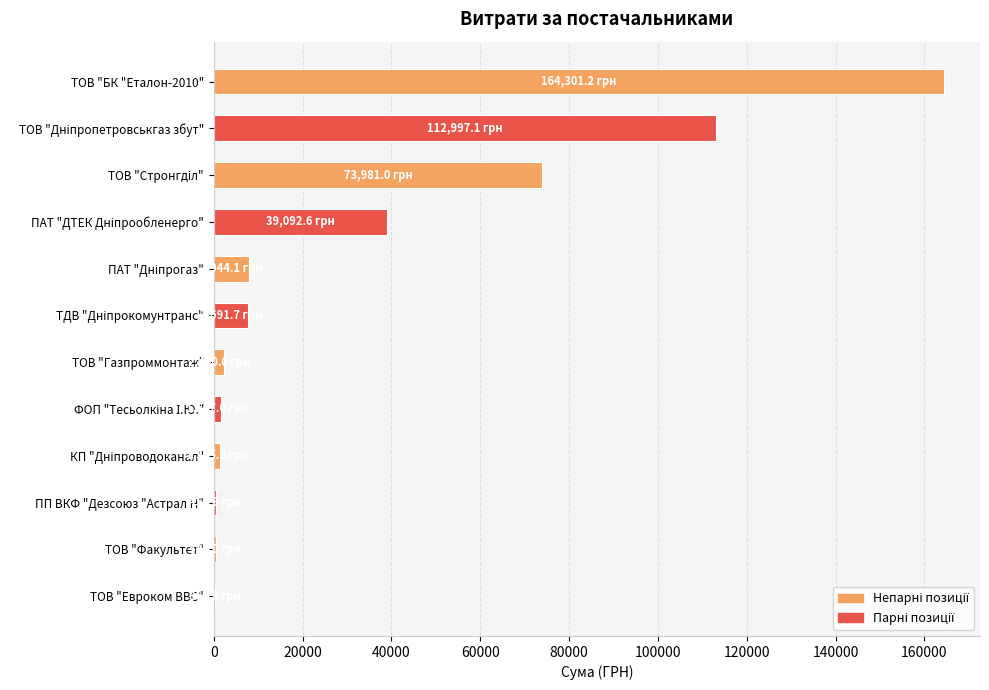

What is the average value?

34387.2